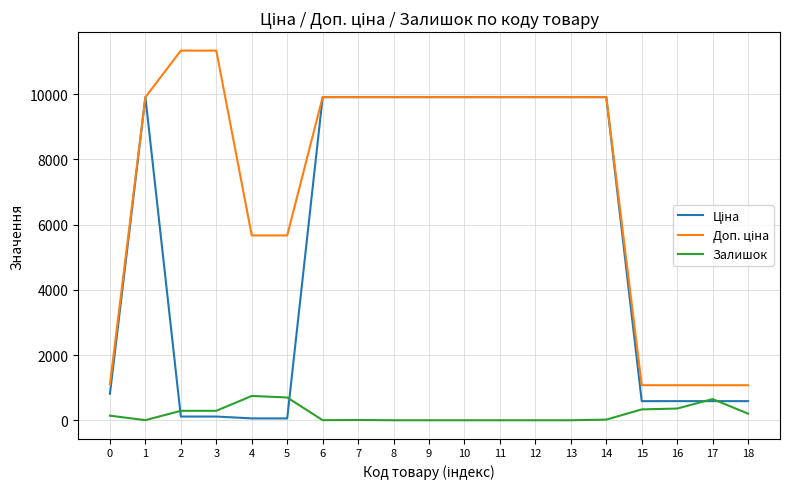

True or false: Залишок has a value of 140.0 at 0.

True